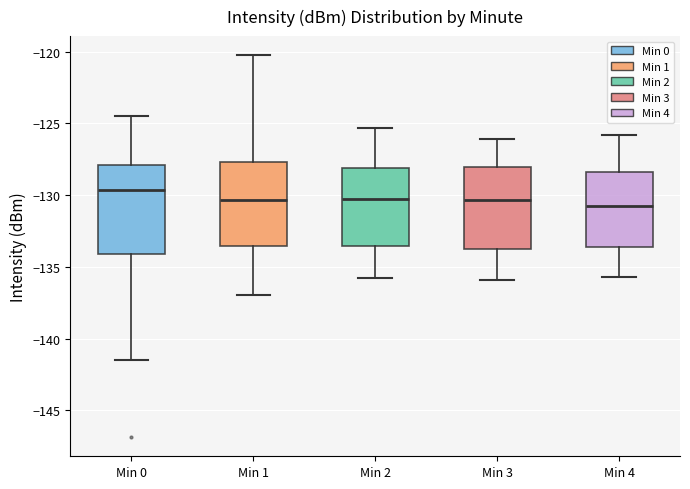

Which box's median line is the highest?

Min 0